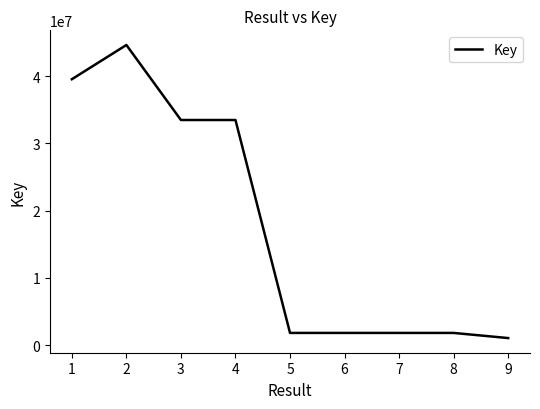

Is it true that the value at 7 is 1828151?

True